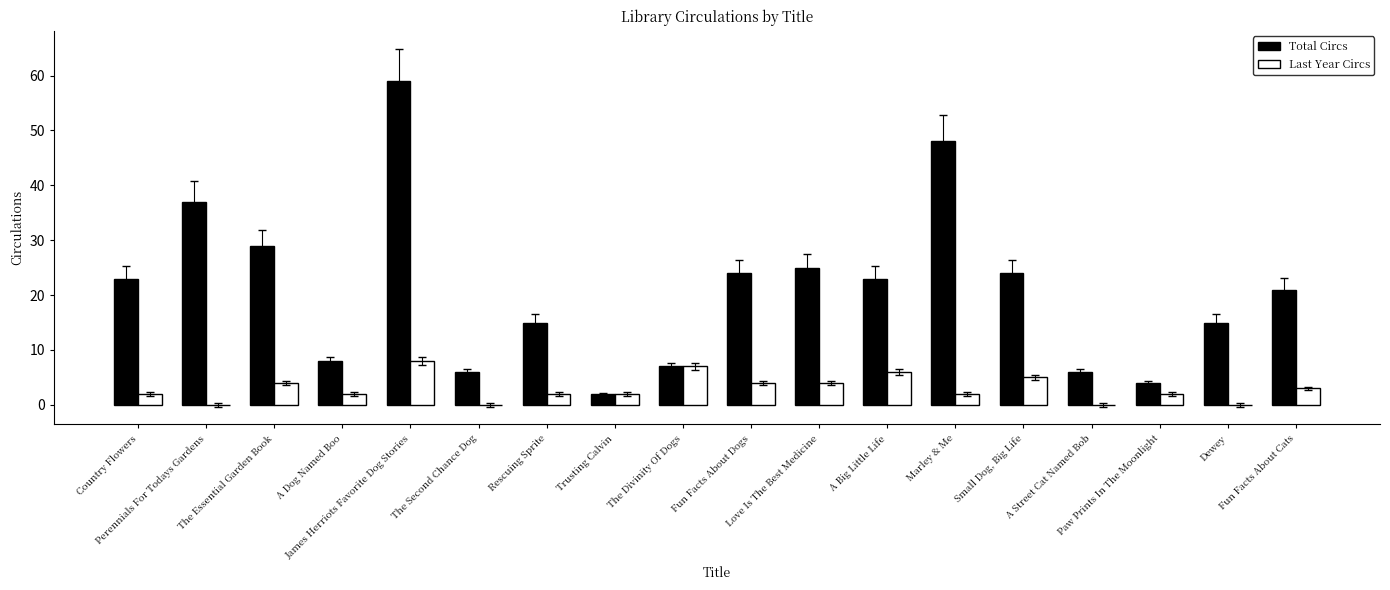

What is the sum of all Total Circs values?

376